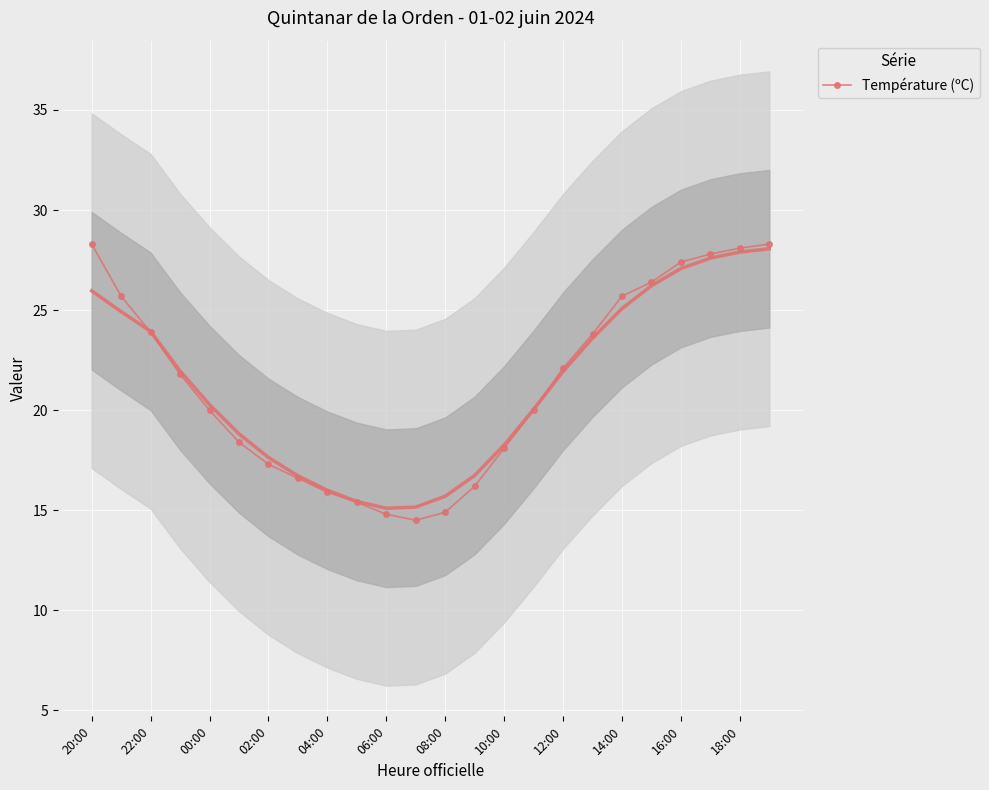

How many categories are shown in the chart?

24